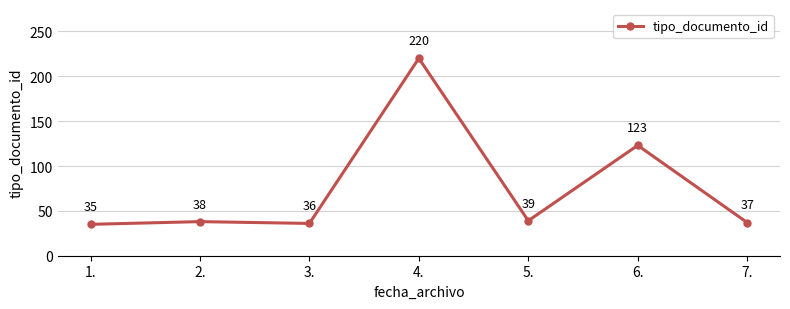

At which category does the chart reach its minimum across all series?

1.